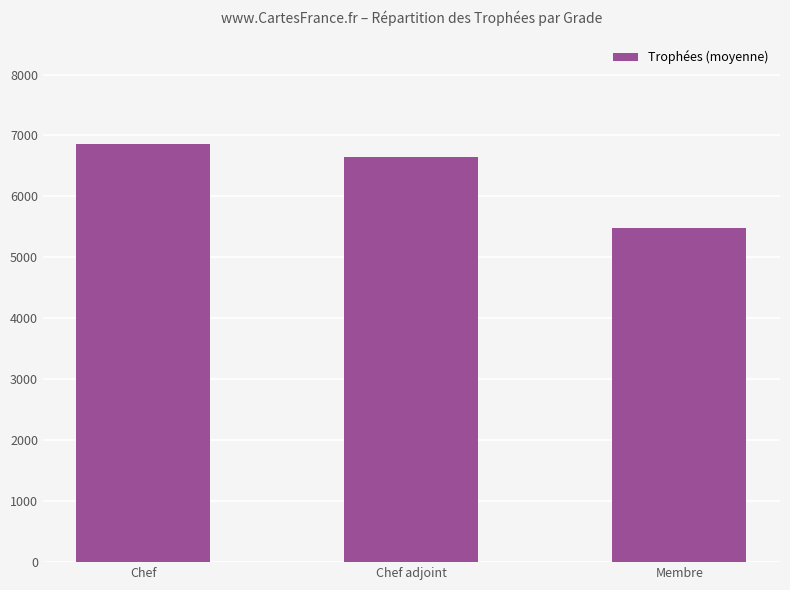

The value at Chef is 6864. True or false?

True